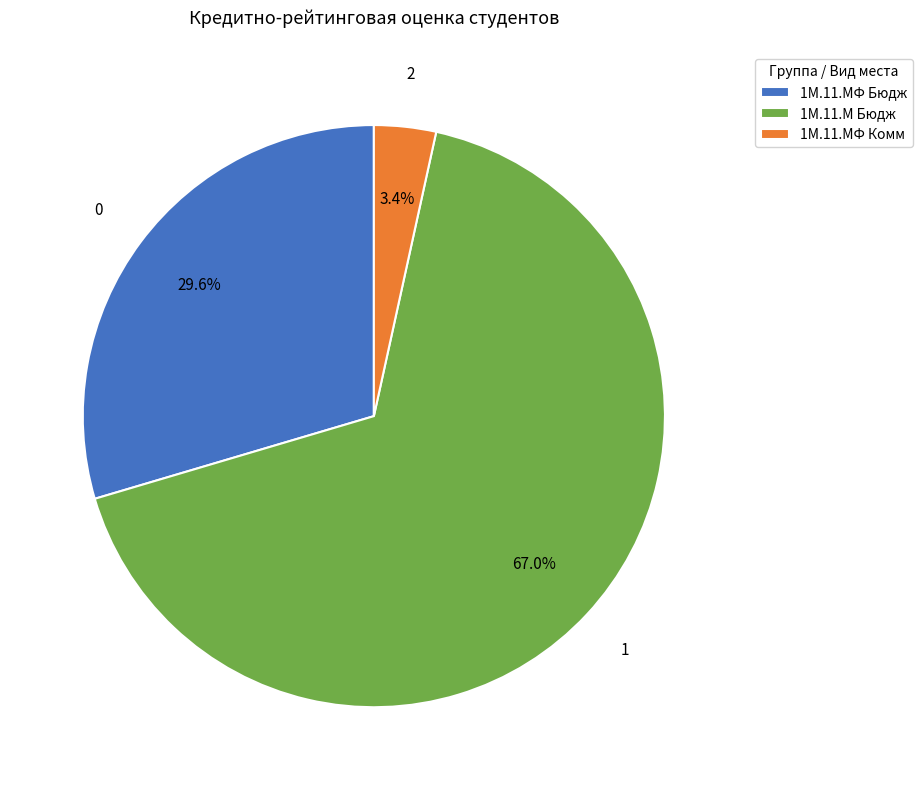

Which category has the smallest portion of the pie?

1М.11.МФ Комм